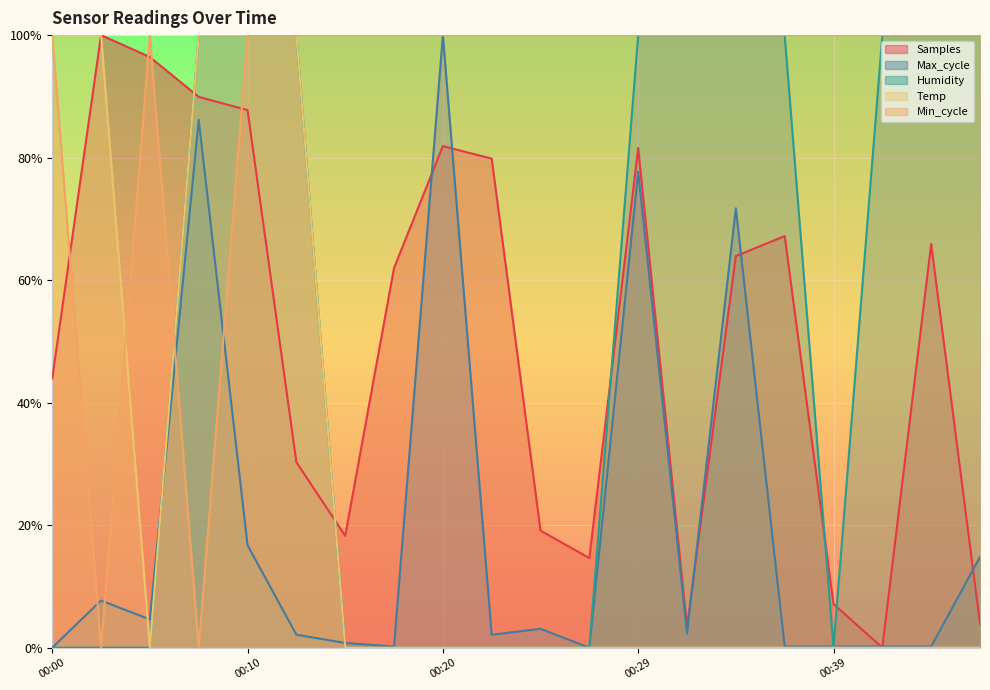

What is the maximum value for Temp?

1.0